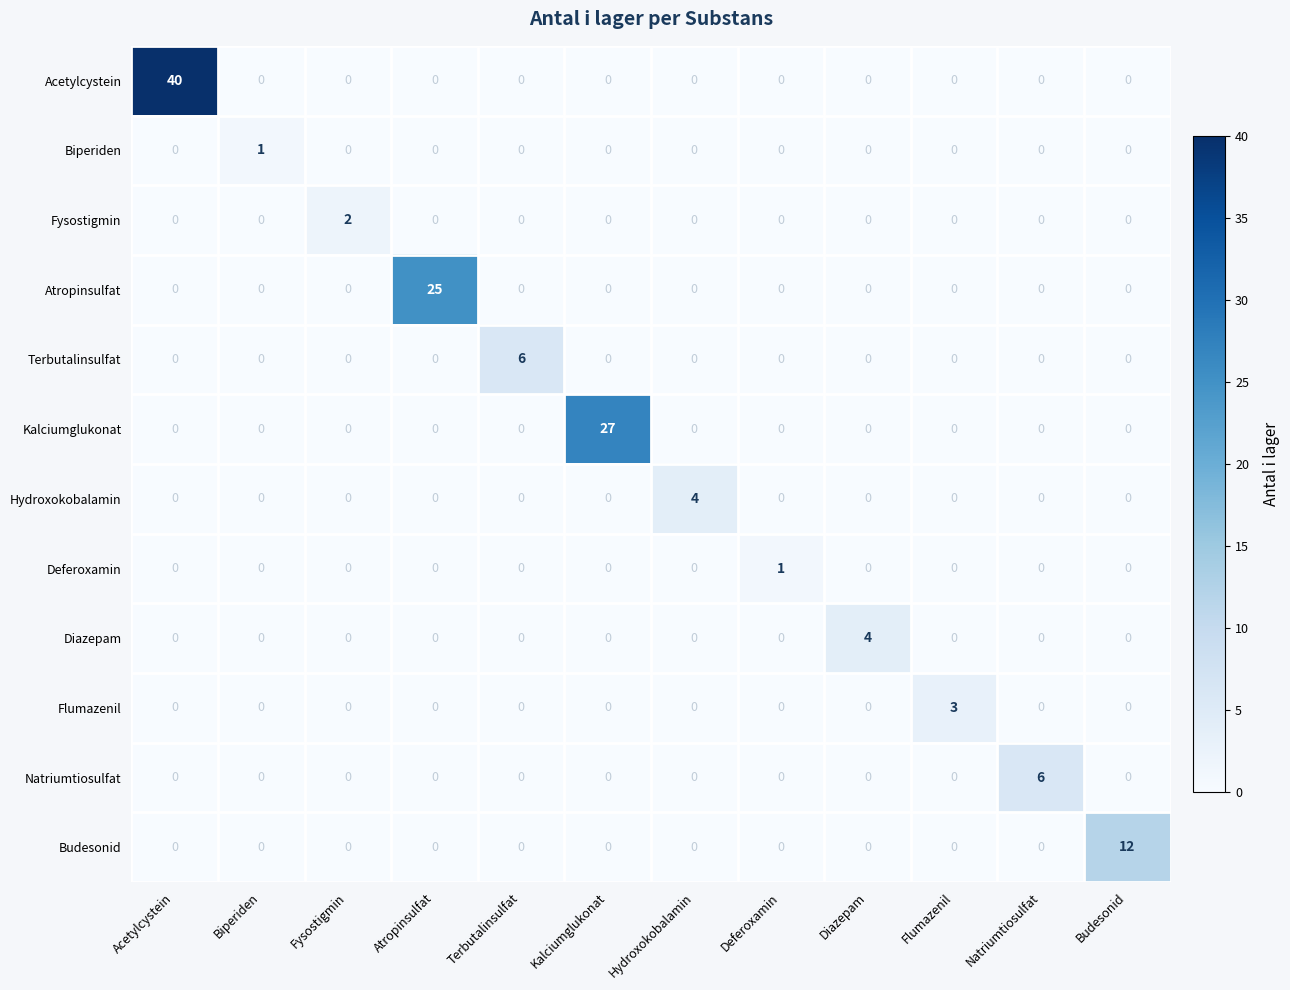

How many series are shown in this chart?

12